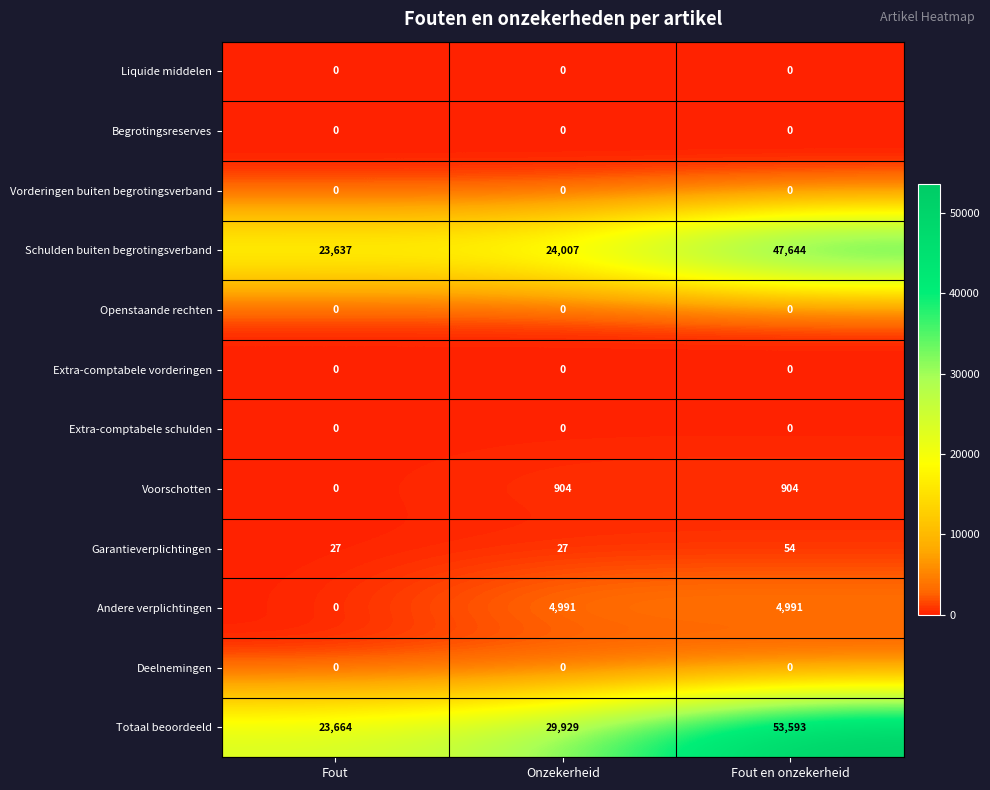

Where is Totaal beoordeeld nearest to the value 38628?

Onzekerheid